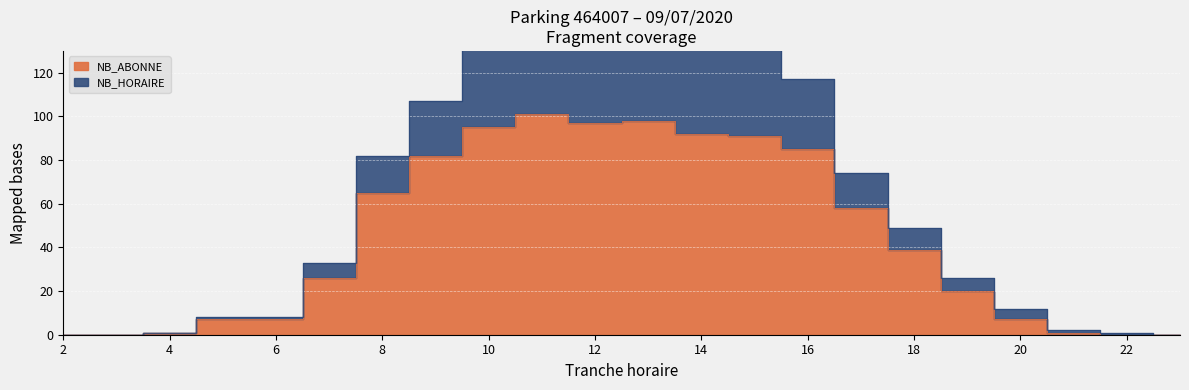

Which series has the largest total across all categories?

NB_HORAIRE